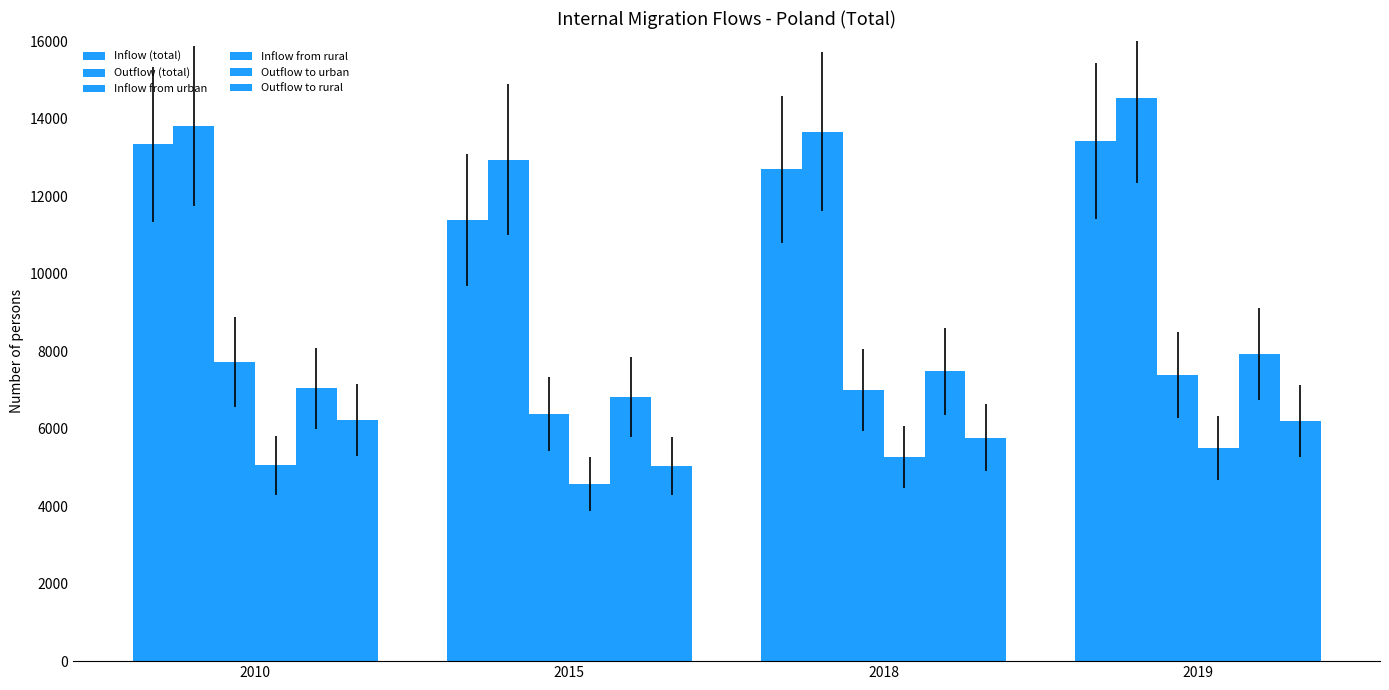

The Inflow from urban series shows 1679 at 2019. True or false?

False